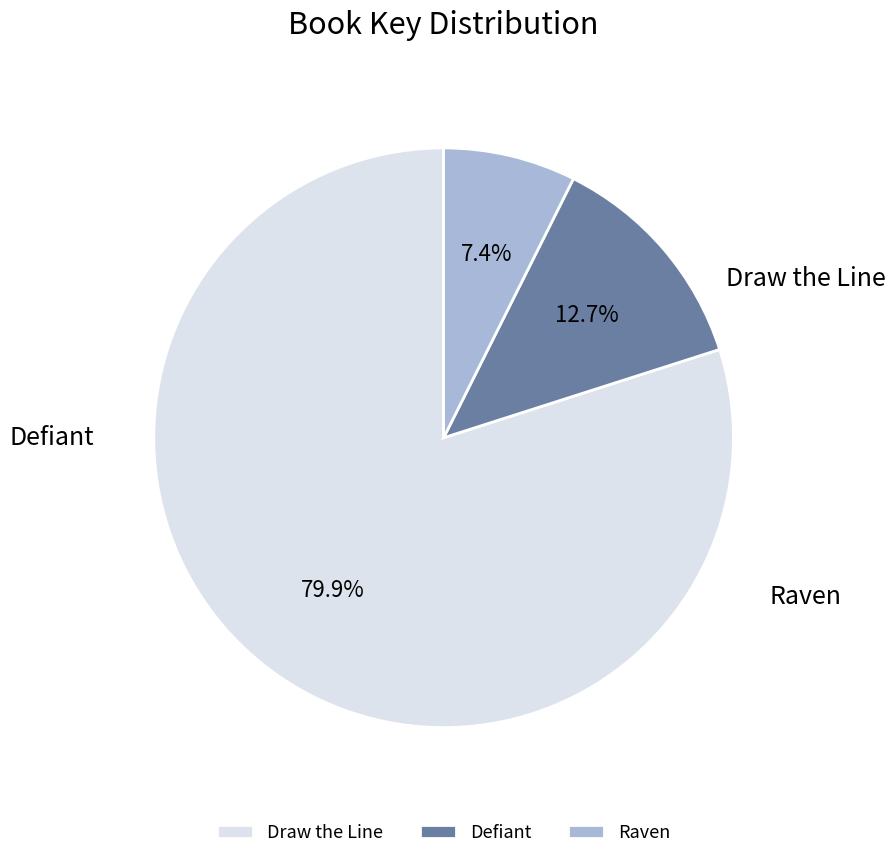

What is the change in value from Draw the Line to Raven?

-470838271